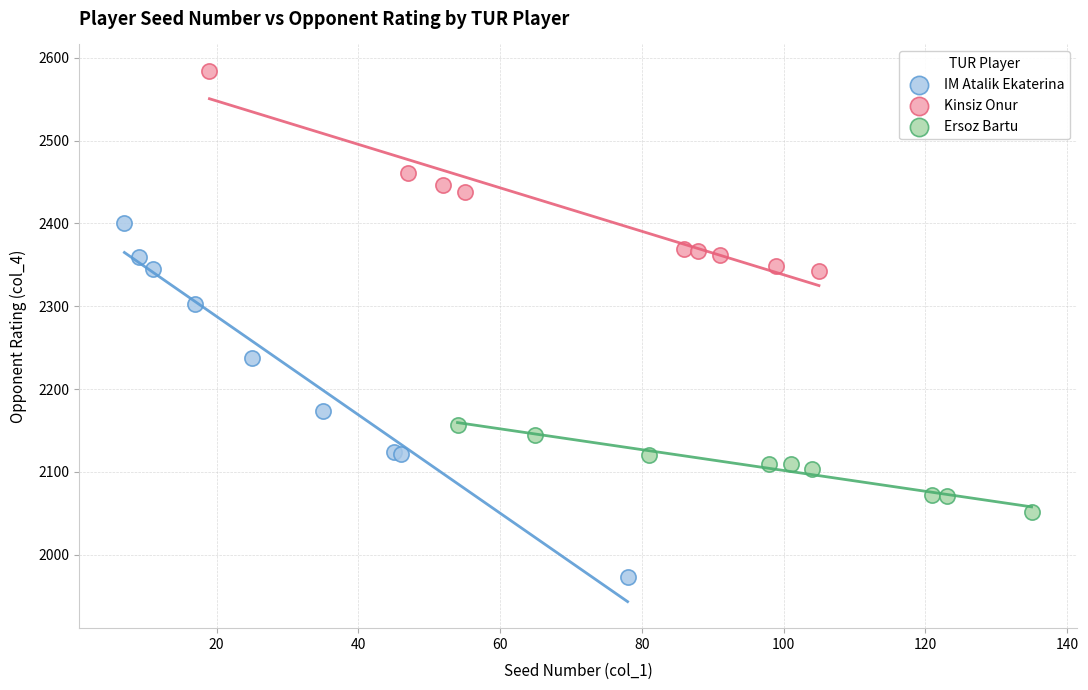

Which series has the widest spread of Y values?

IM Atalik Ekaterina